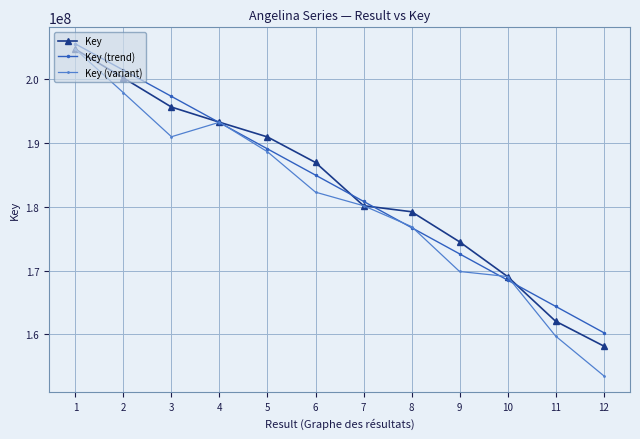

What is the value of the Key (variant) point at the 9th from the left?

169849761.2